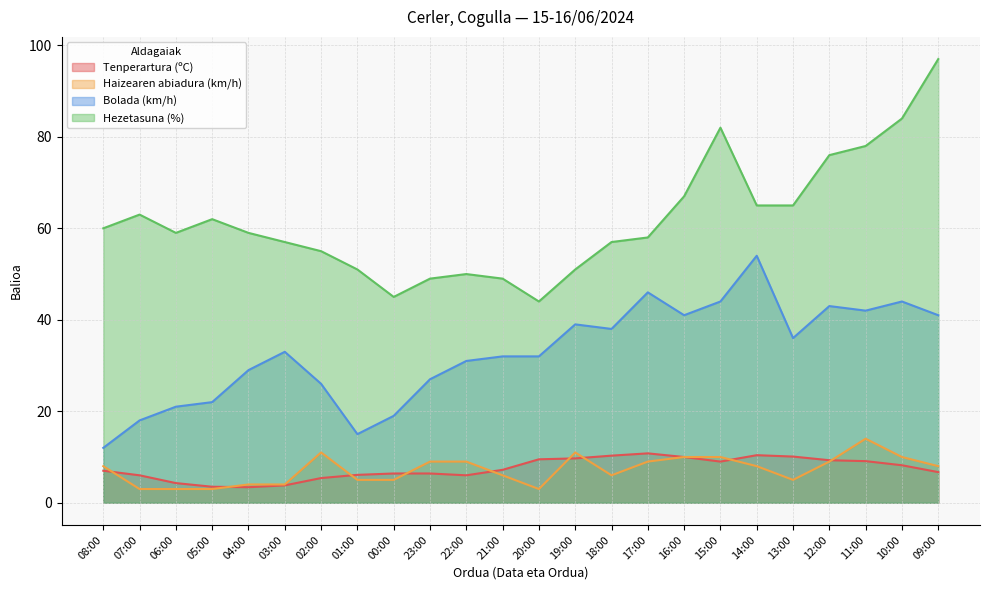

Which series has the largest range (max minus min)?

Hezetasuna (%)